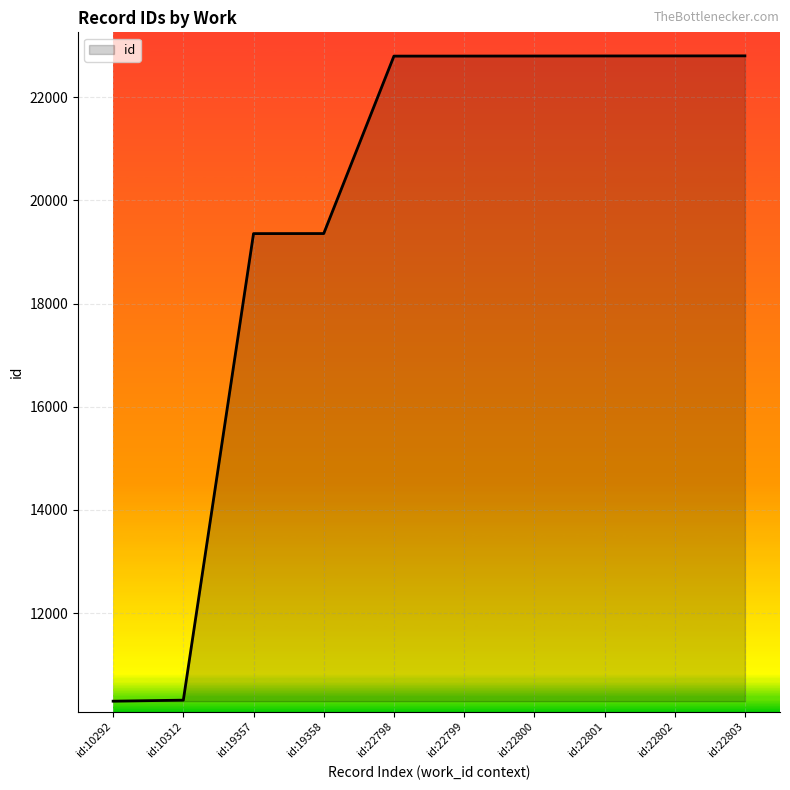

How many lines are shown in the chart?

1